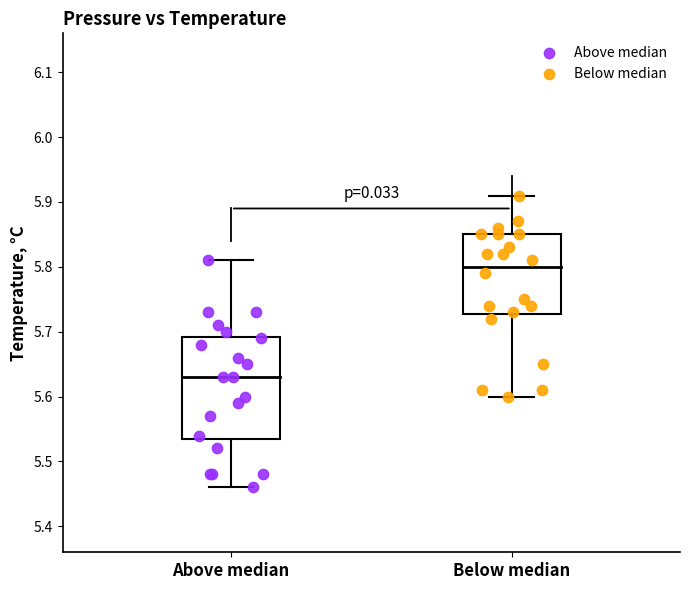

Which series reaches the minimum Y coordinate?

Above median